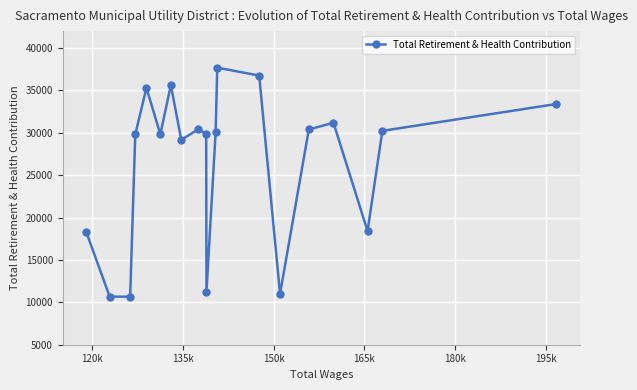

What is the minimum value shown in the chart?

10669